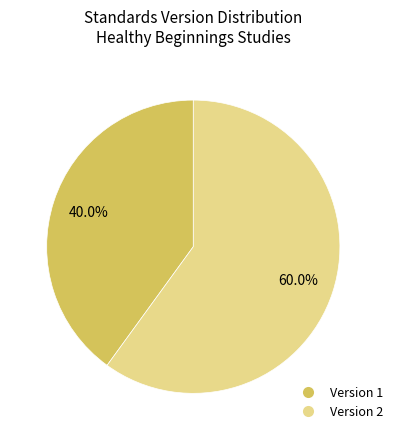

Is there a majority slice in this chart?

Yes